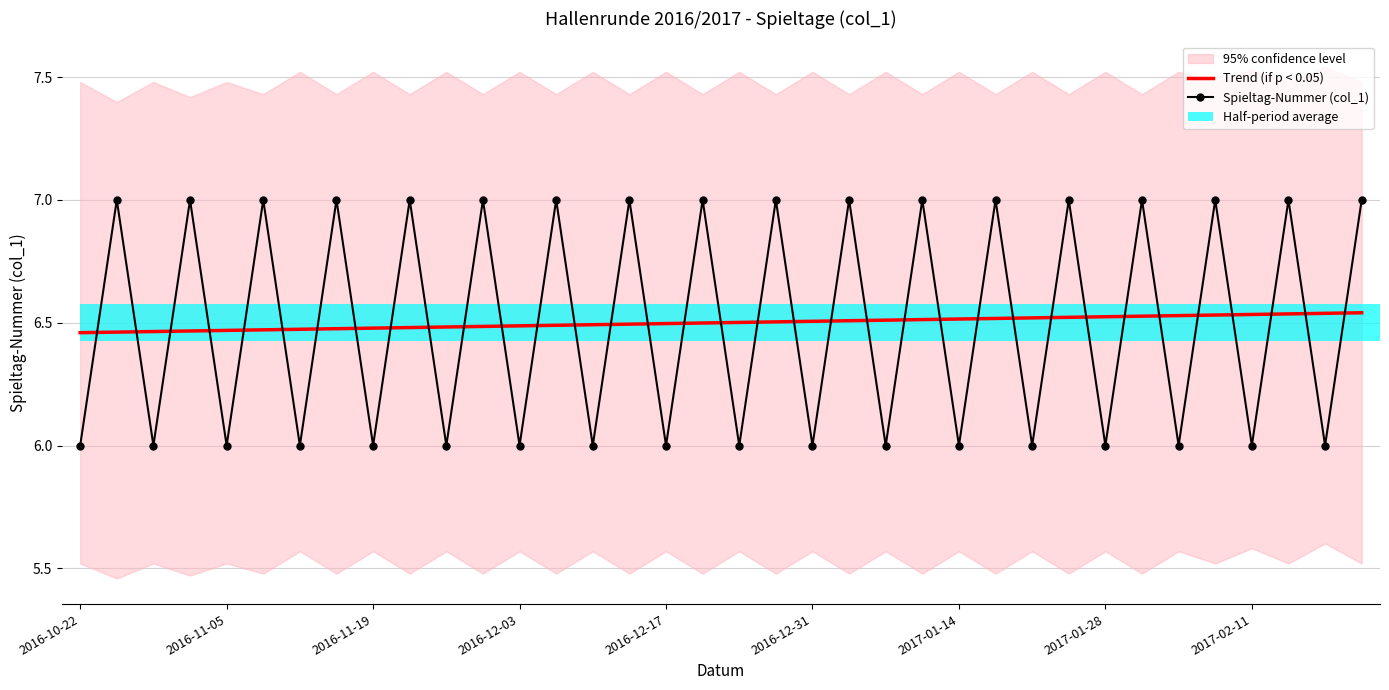

Which series has the largest range (max minus min)?

Spieltag-Nummer (col_1)